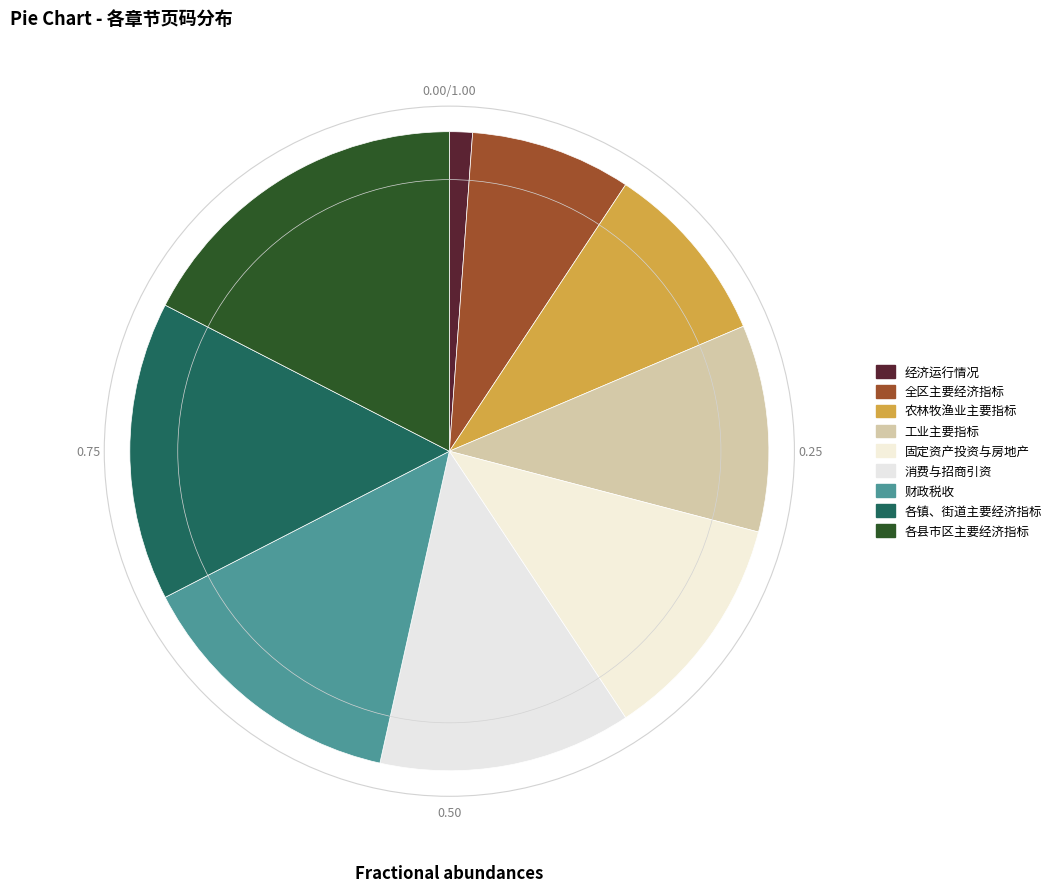

Which category has the smallest portion of the pie?

经济运行情况